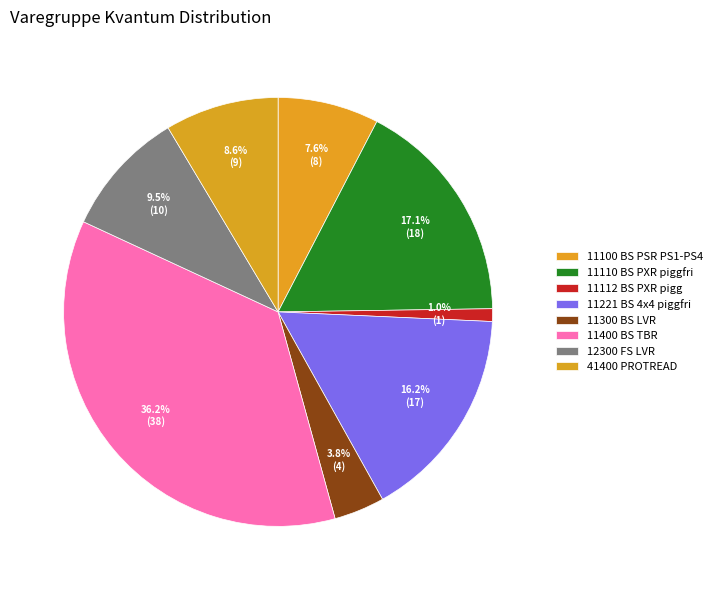

How many slices are in this pie chart?

8